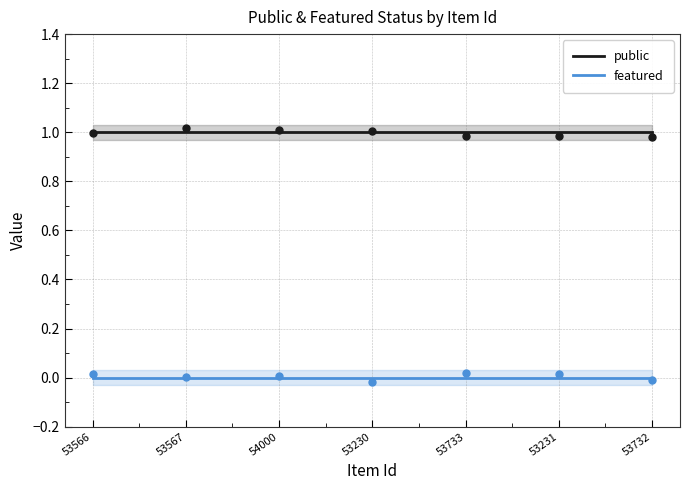

What are all the series names shown in the legend?

public, featured